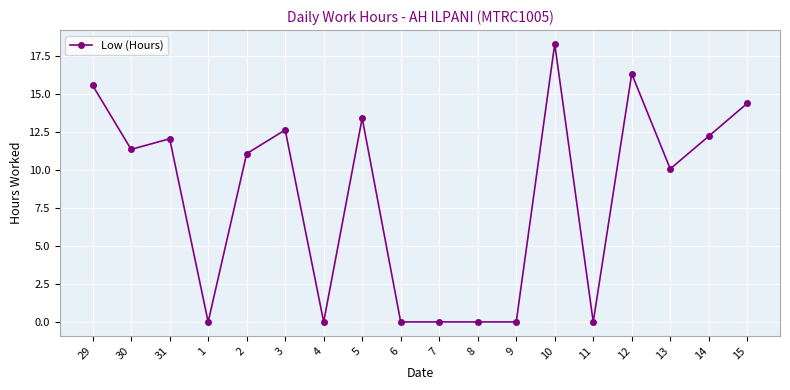

How many series are shown in this chart?

1